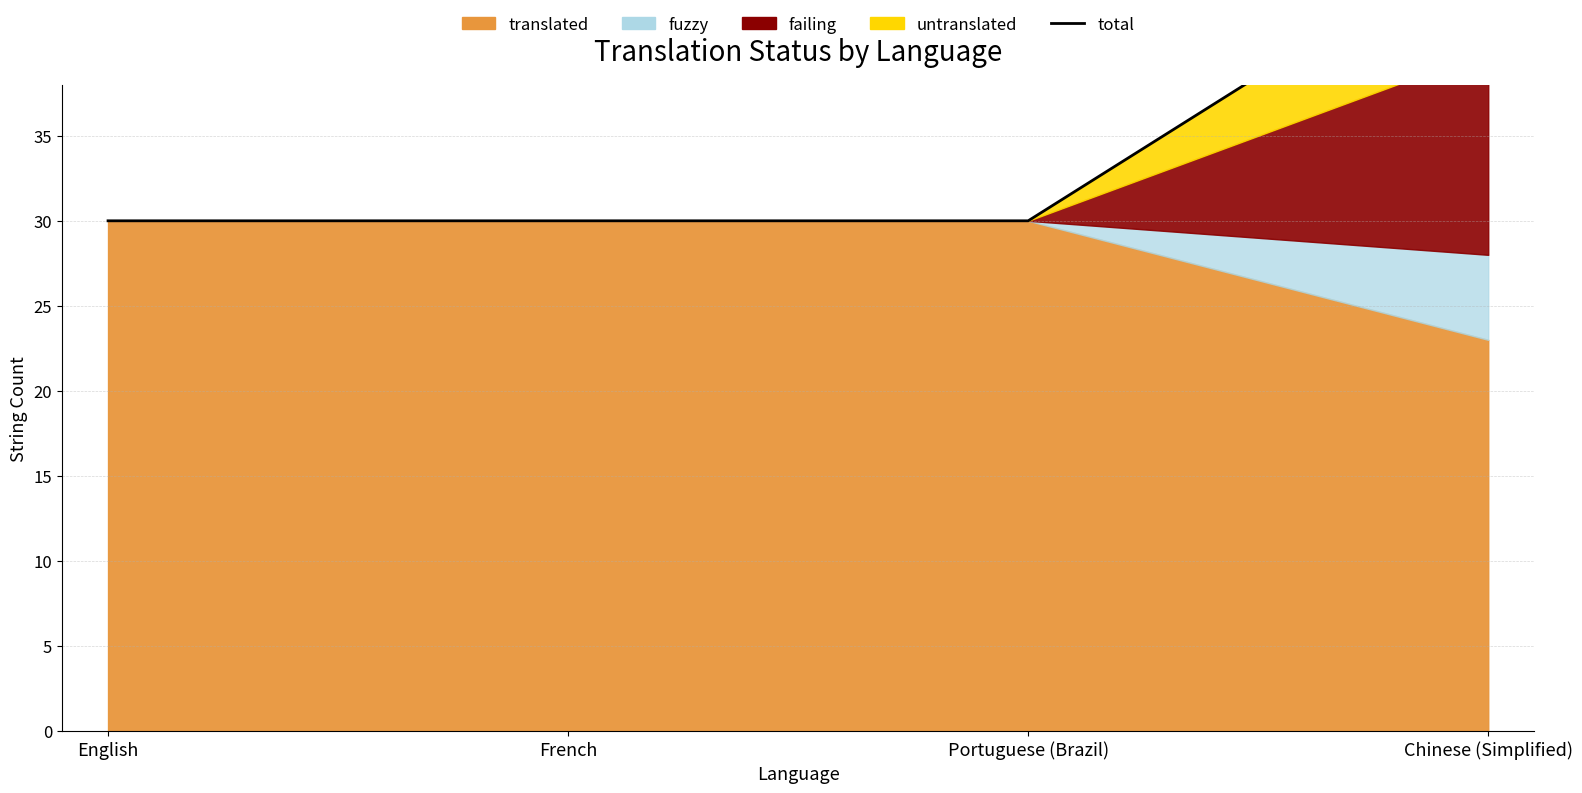

Which category has the highest value across all series?

Chinese (Simplified)